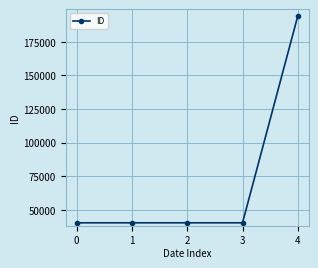

What is the sum of the values at 0 and 4?

234533